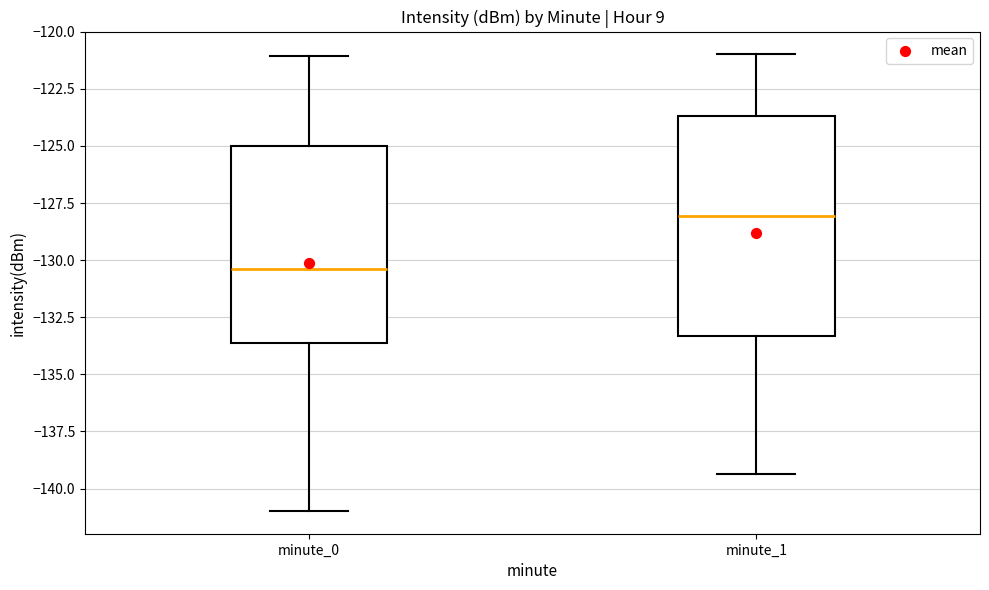

Comparing the boxes themselves (not the whiskers), which one is the tallest?

minute_1